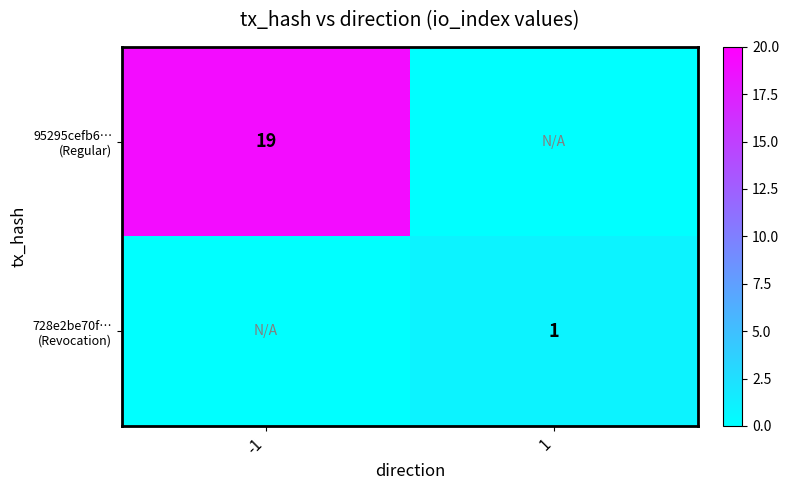

Count the number of data series in this chart.

2